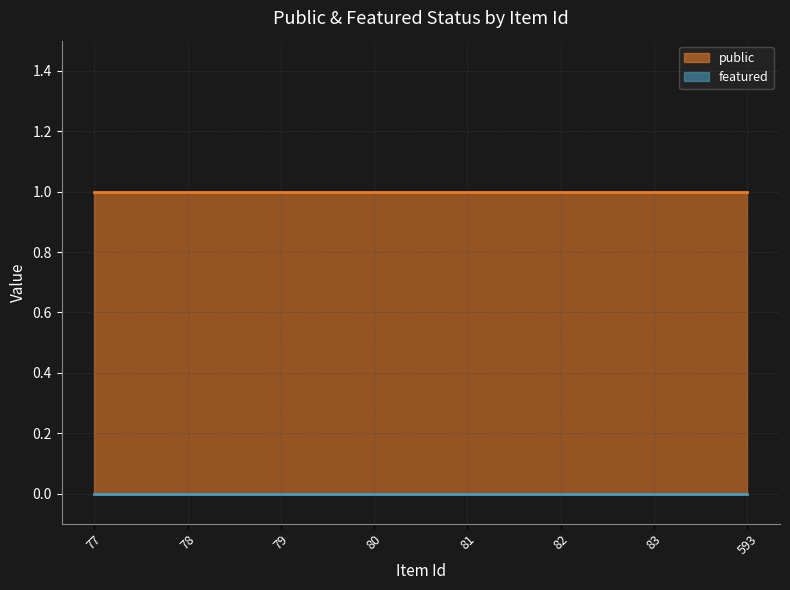

At which category is the sum across all series the highest?

77